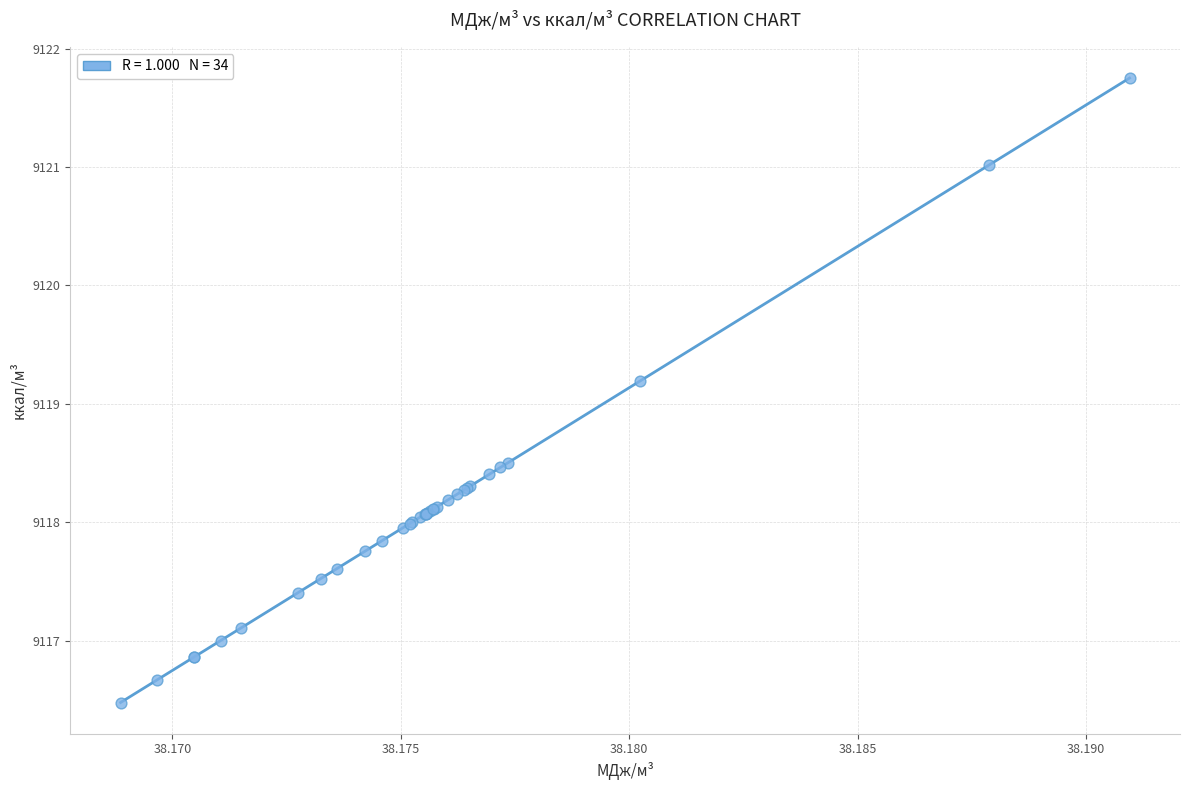

What Y value in the scatter plot is closest to 9119?

9119.2